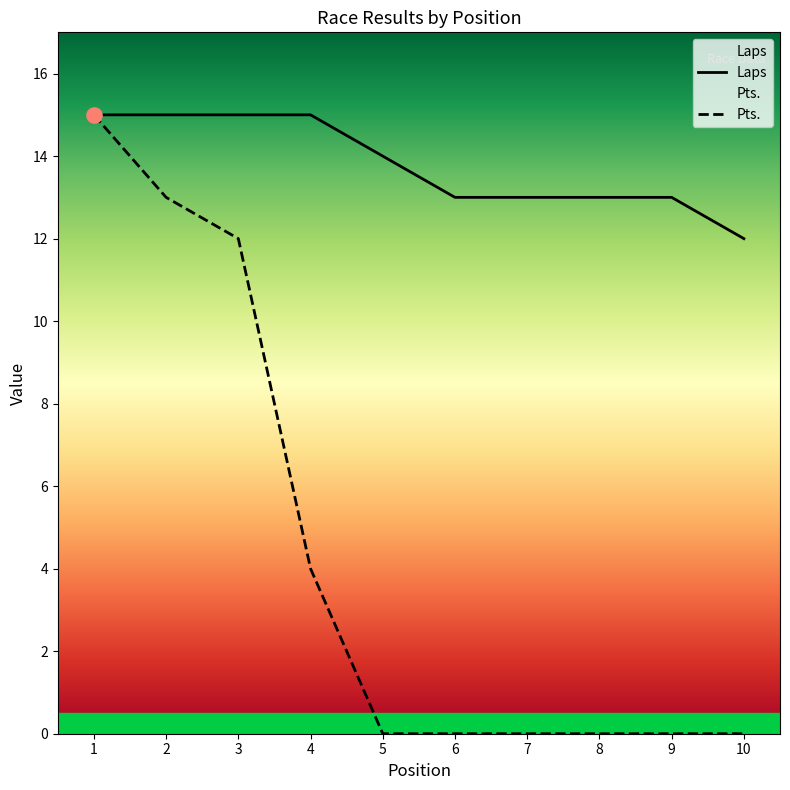

At how many categories does at least one series exceed 6?

10